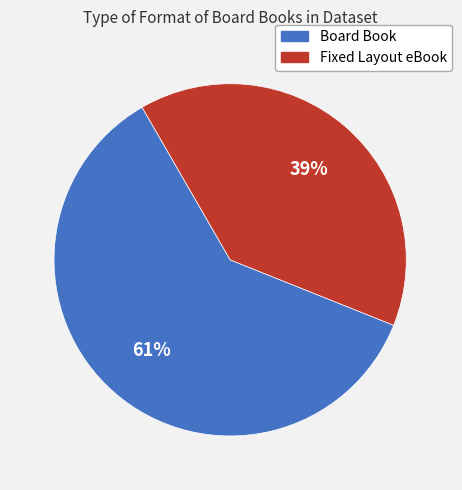

Which slice represents more than half of the pie?

Board Book